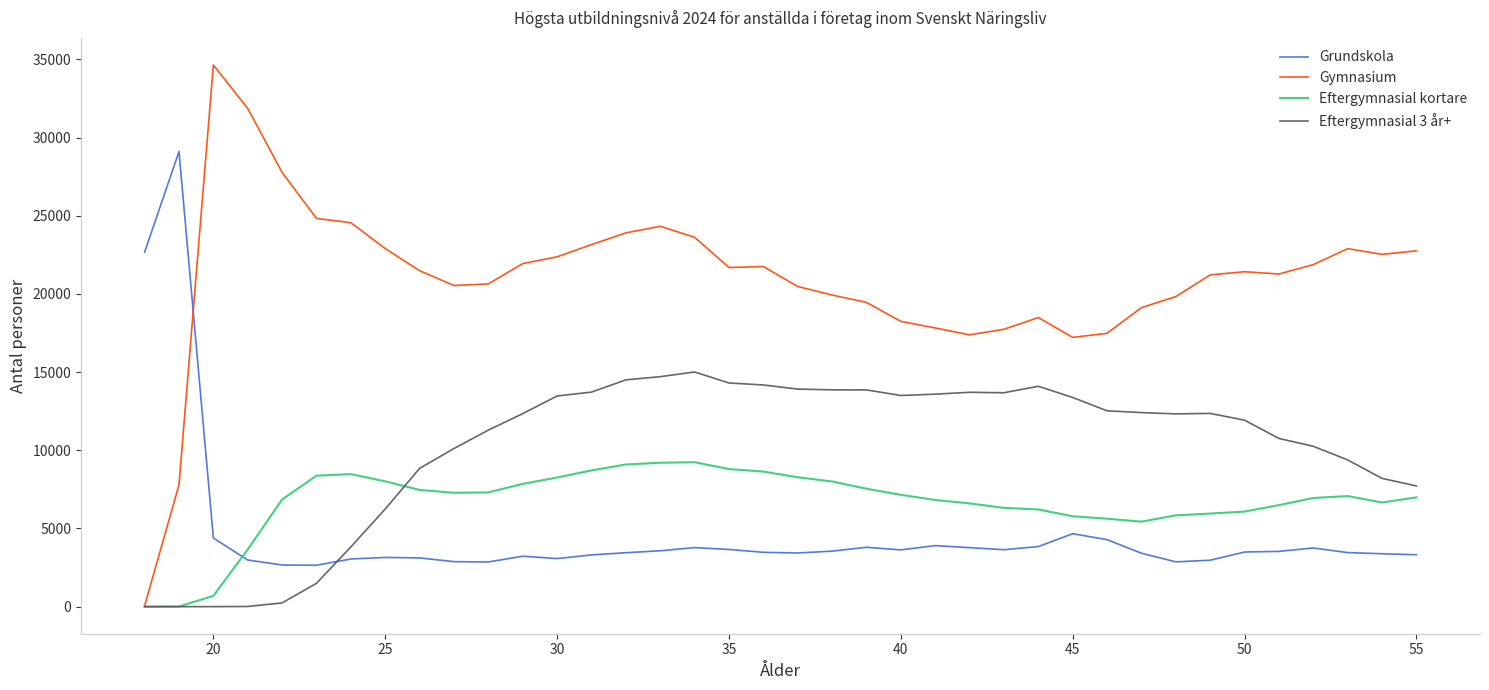

What is the maximum value shown in the chart?

34637